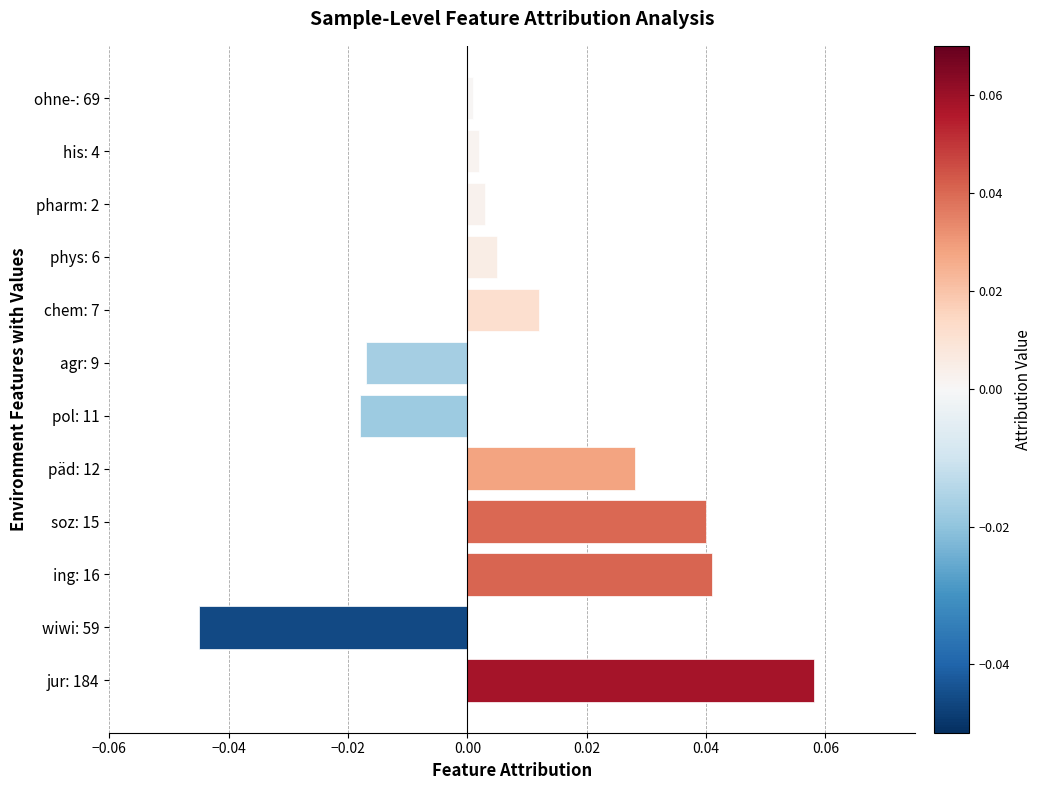

Which label corresponds to the largest value in the chart?

jur: 184